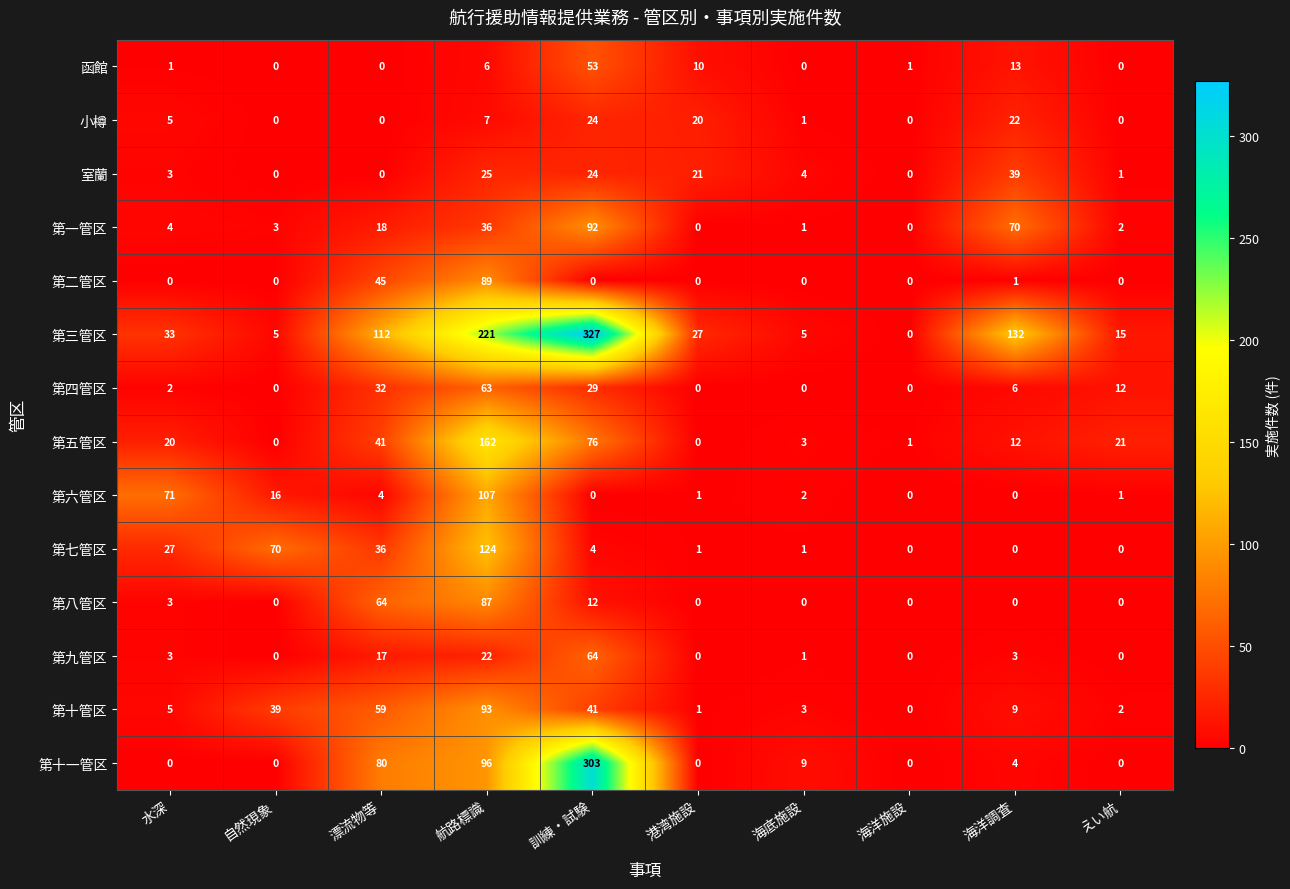

How many series are shown in this chart?

14